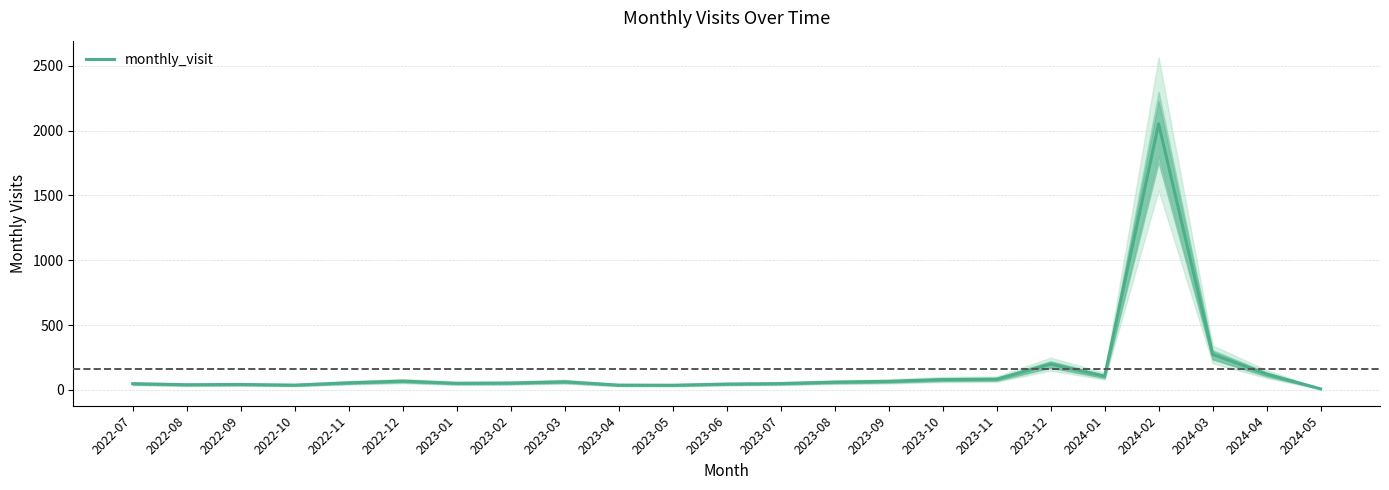

How many data points are above 55?

11